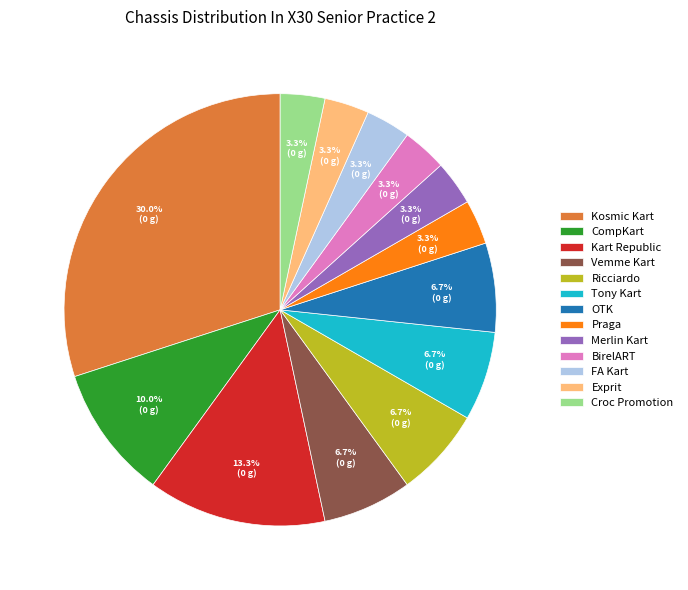

How many slices are in this pie chart?

13